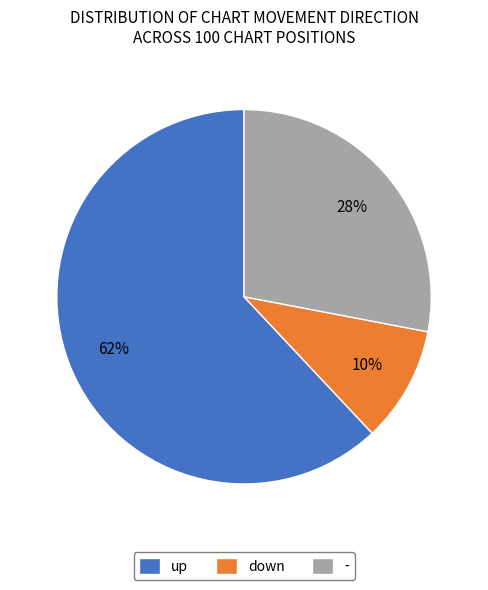

Is the sum of - and down greater than half?

No